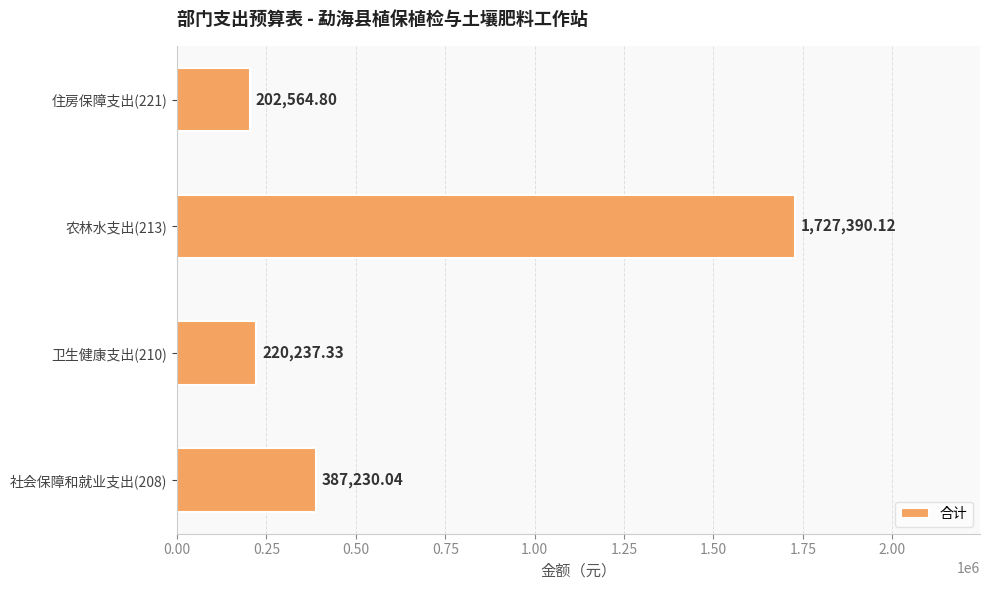

Rank the categories by value from highest to lowest.

农林水支出(213), 社会保障和就业支出(208), 卫生健康支出(210), 住房保障支出(221)